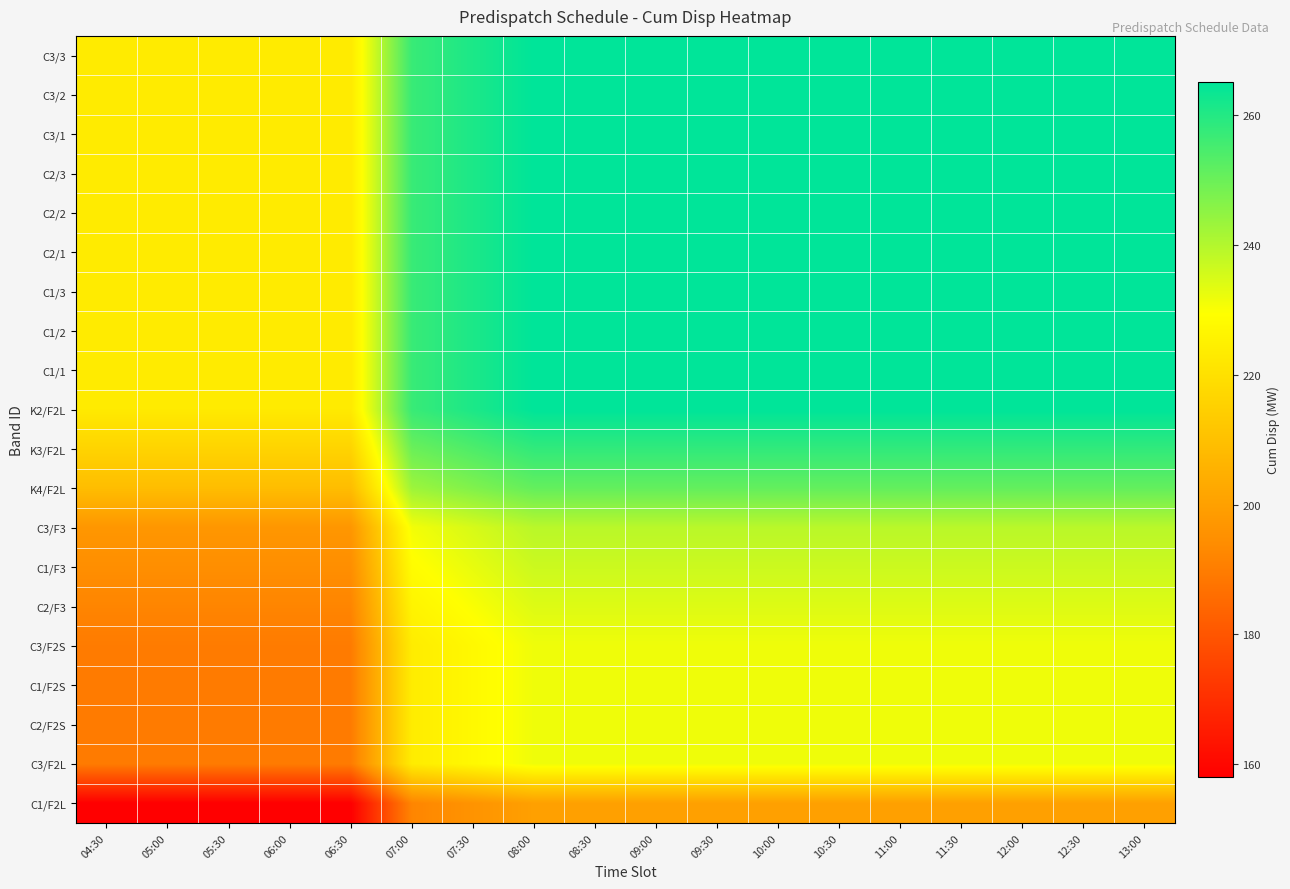

What is the smallest value displayed?

158.1